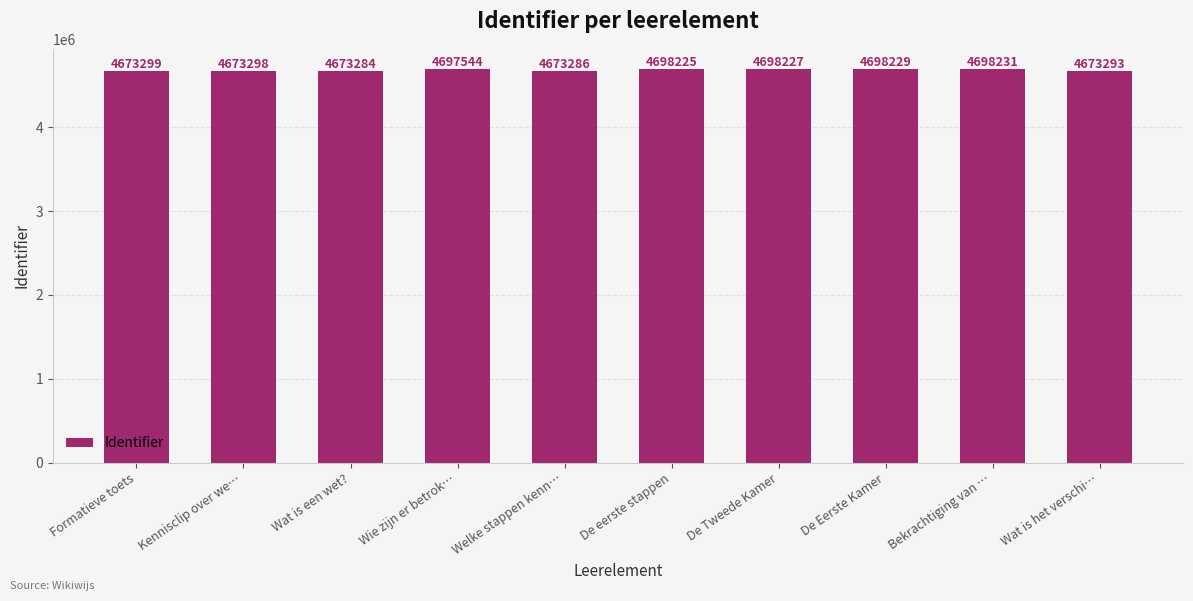

Reading left to right, transcribe all the data shown in this chart.

4673299	4673298	4673284	4697544	4673286	4698225	4698227	4698229	4698231	4673293